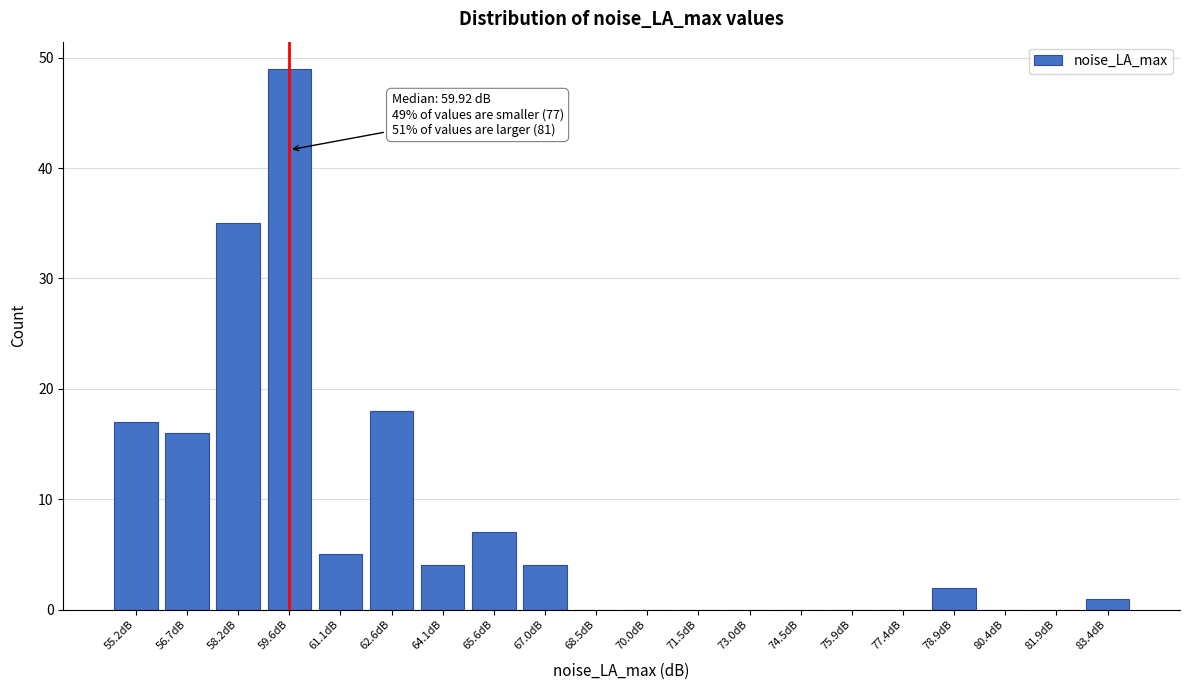

Reading right to left, list all the values displayed in this chart.

83.4dB=1	81.9dB=0	80.4dB=0	78.9dB=2	77.4dB=0	75.9dB=0	74.5dB=0	73.0dB=0	71.5dB=0	70.0dB=0	68.5dB=0	67.0dB=4	65.6dB=7	64.1dB=4	62.6dB=18	61.1dB=5	59.6dB=49	58.2dB=35	56.7dB=16	55.2dB=17